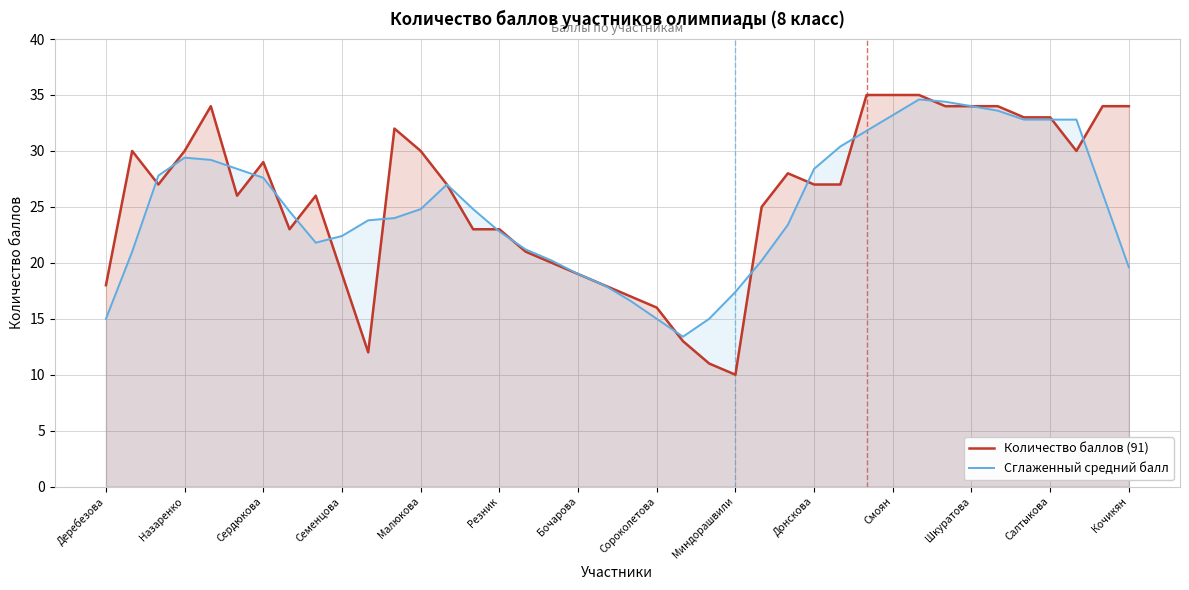

Rank the series by their maximum value, from highest to lowest.

Количество баллов (91), Сглаженный средний балл